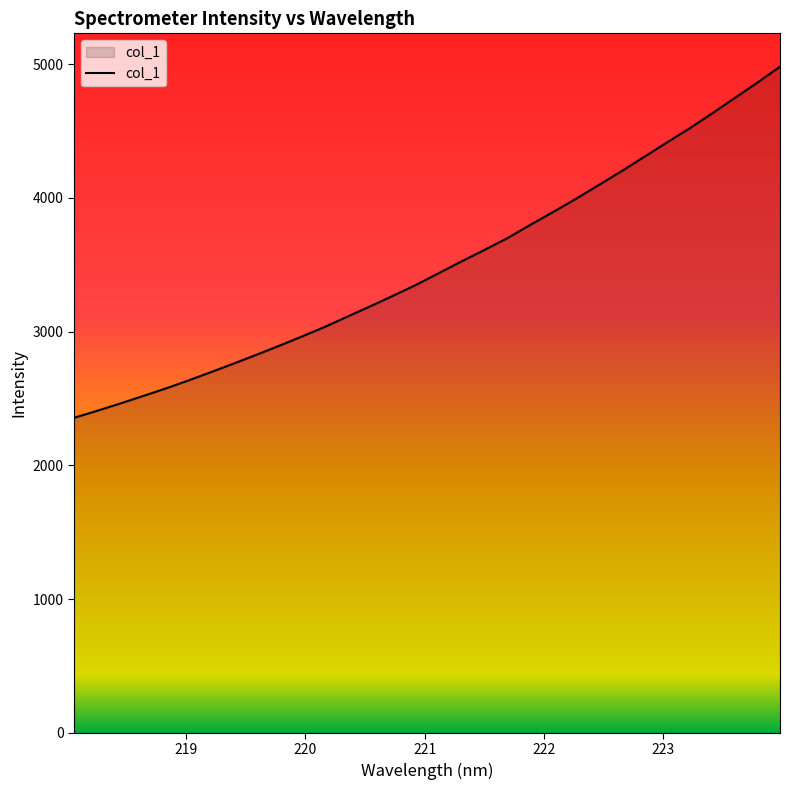

What is the minimum value shown in the chart?

2355.6